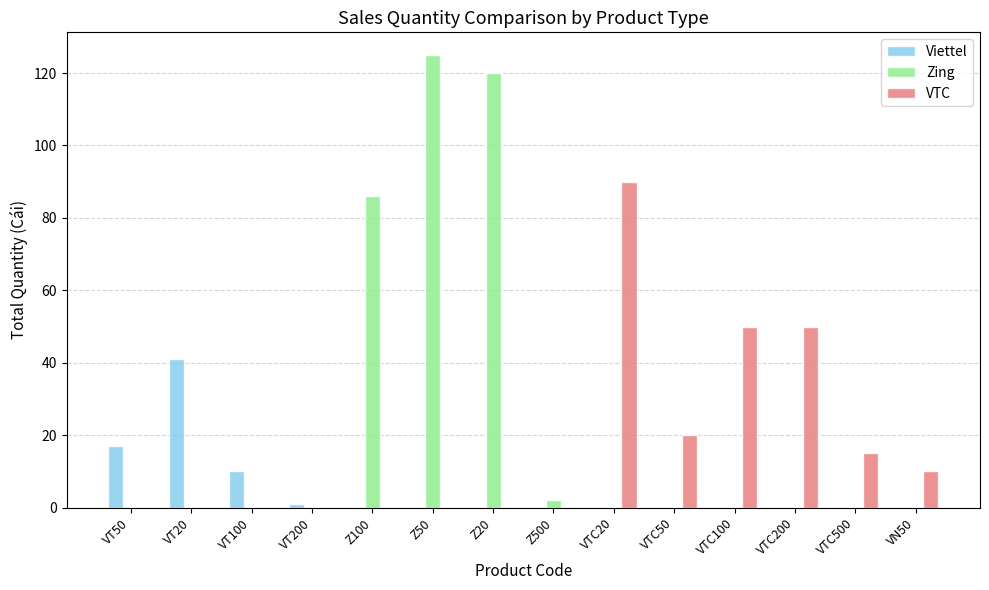

Is it true that Zing equals -40 at VTC500?

False